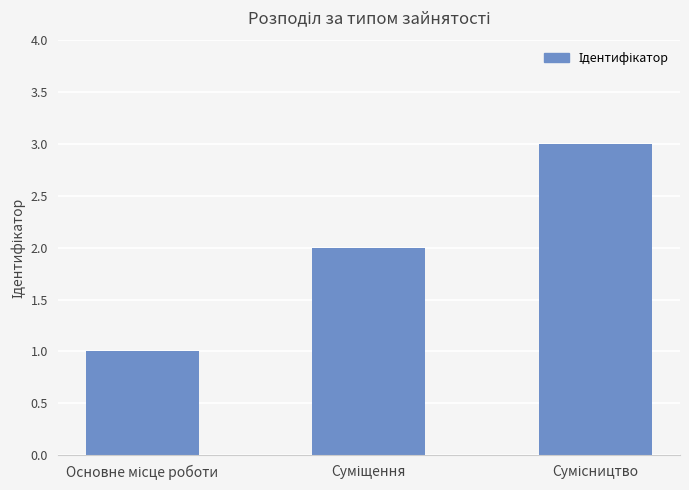

What is the sum of all values?

6